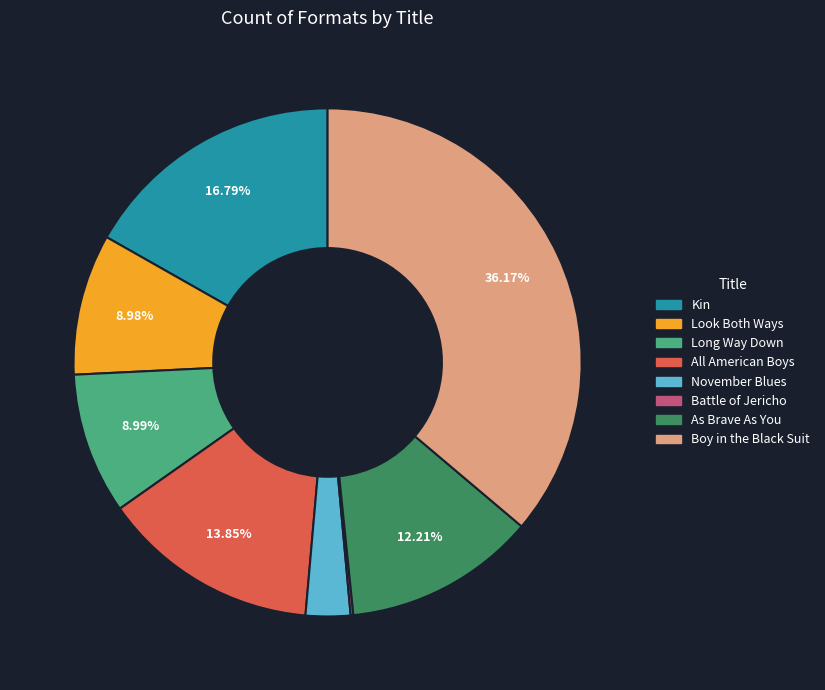

To the nearest percent, what percentage of the pie is November Blues?

3%